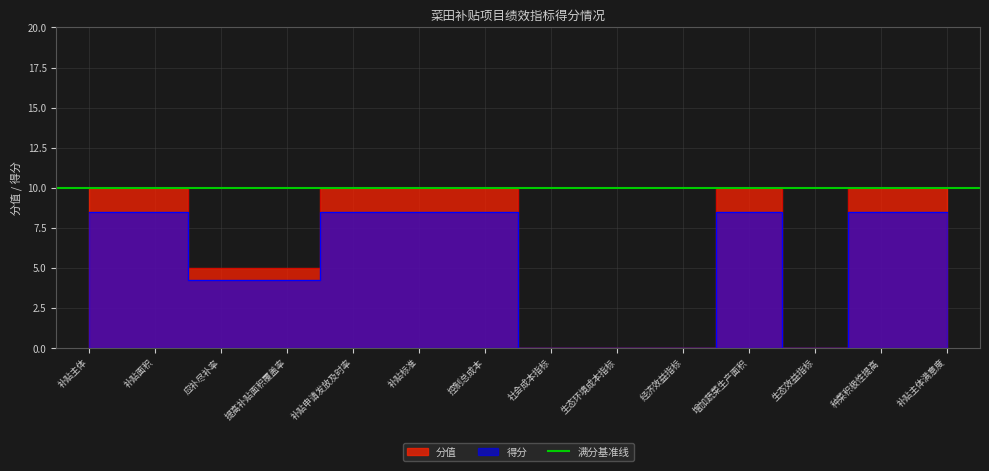

Which series has the largest range (max minus min)?

分值